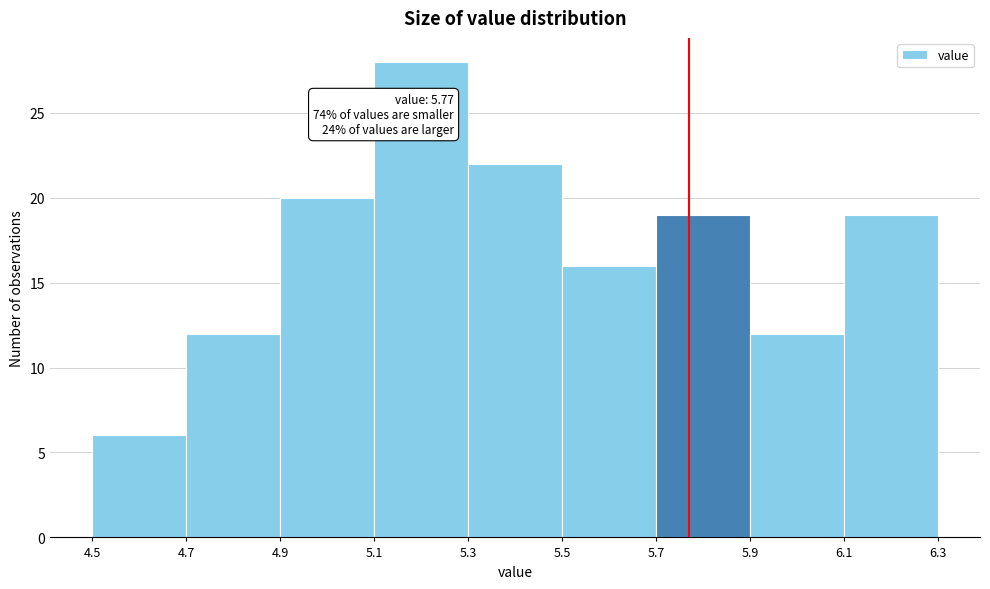

Which range on the x-axis has the tallest bar?

5.1 to 5.3